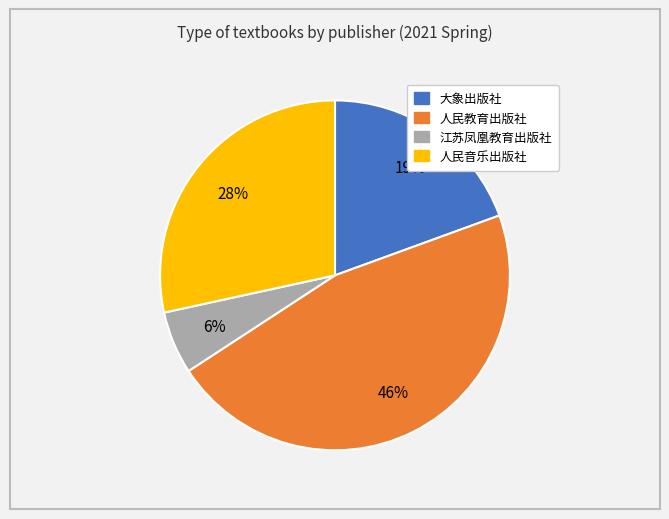

Approximately how many times larger is the value at 人民教育出版社 compared to 人民音乐出版社?

1.6